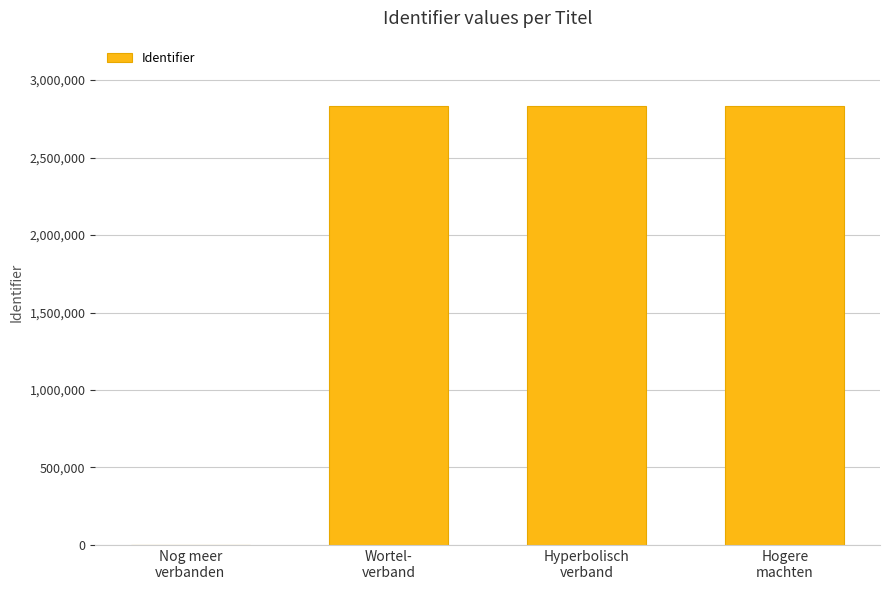

What is the greatest value displayed?

2830233